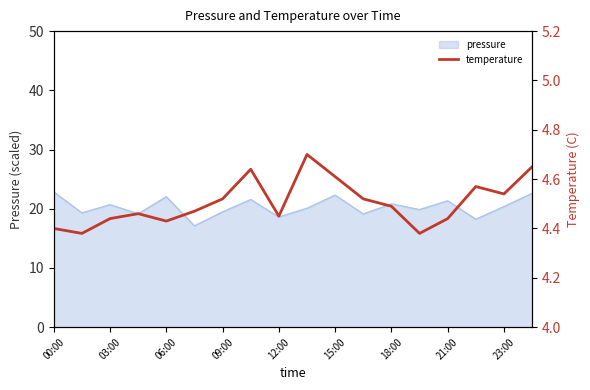

Which has a higher value, 11 or 9?

9